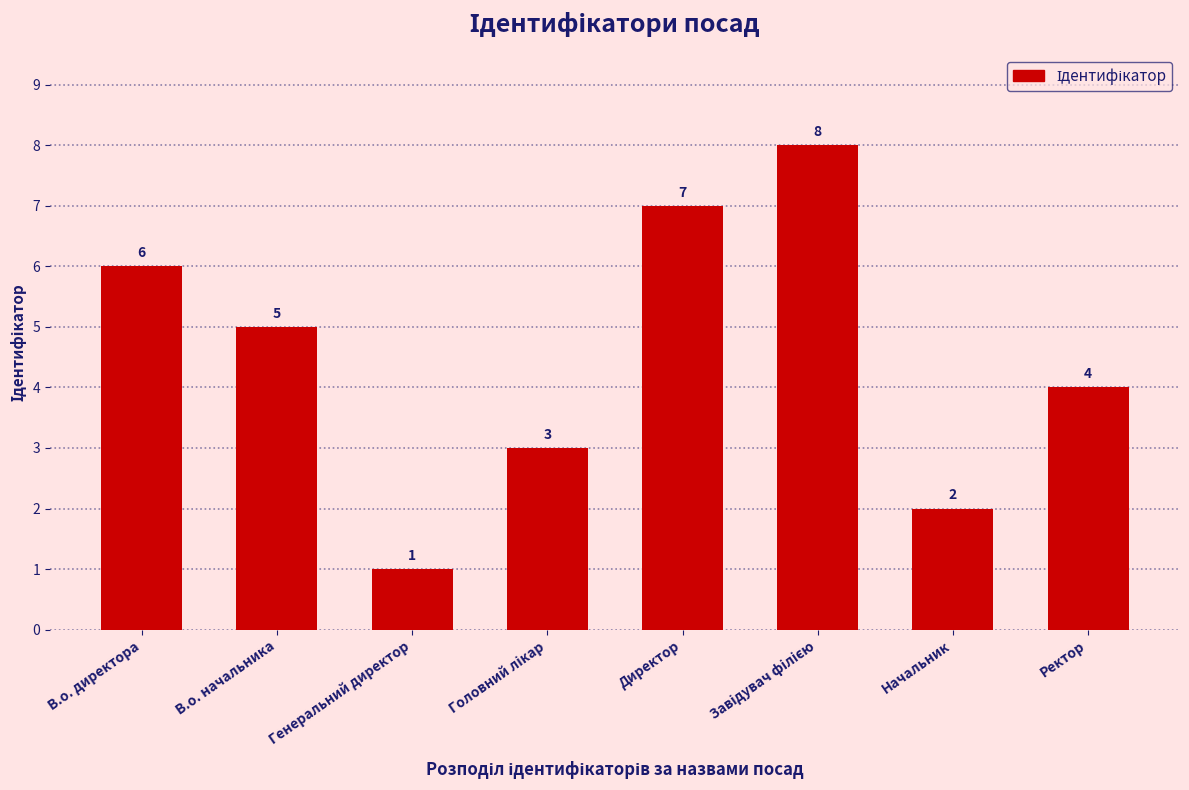

Between В.о. директора and Начальник, which is larger?

В.о. директора